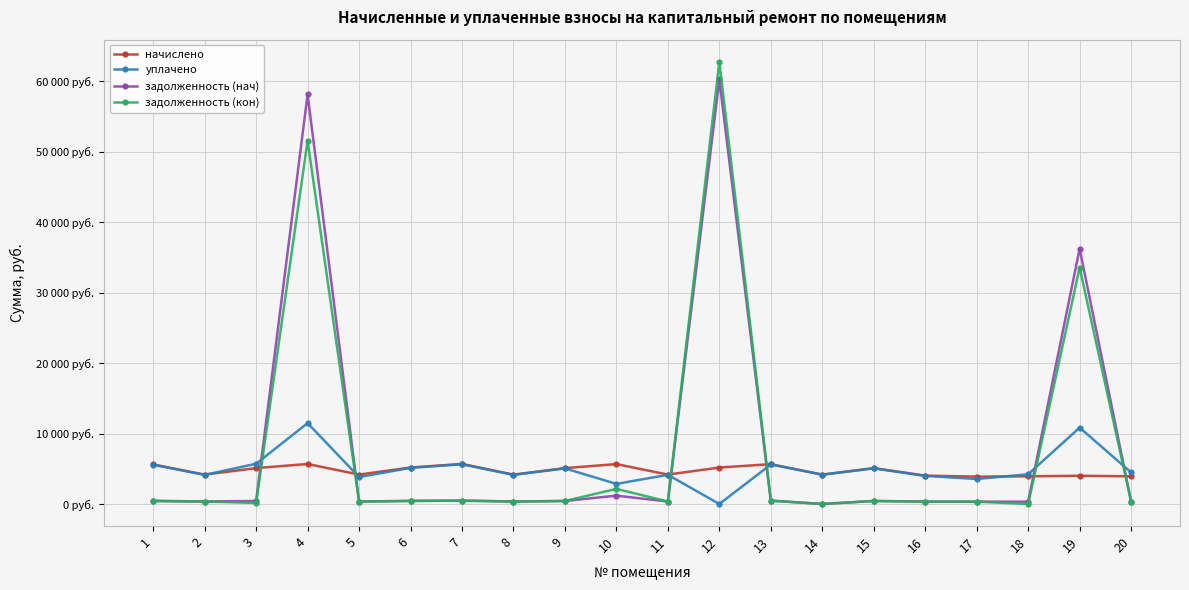

What is the total value across all series at 7?

12263.4